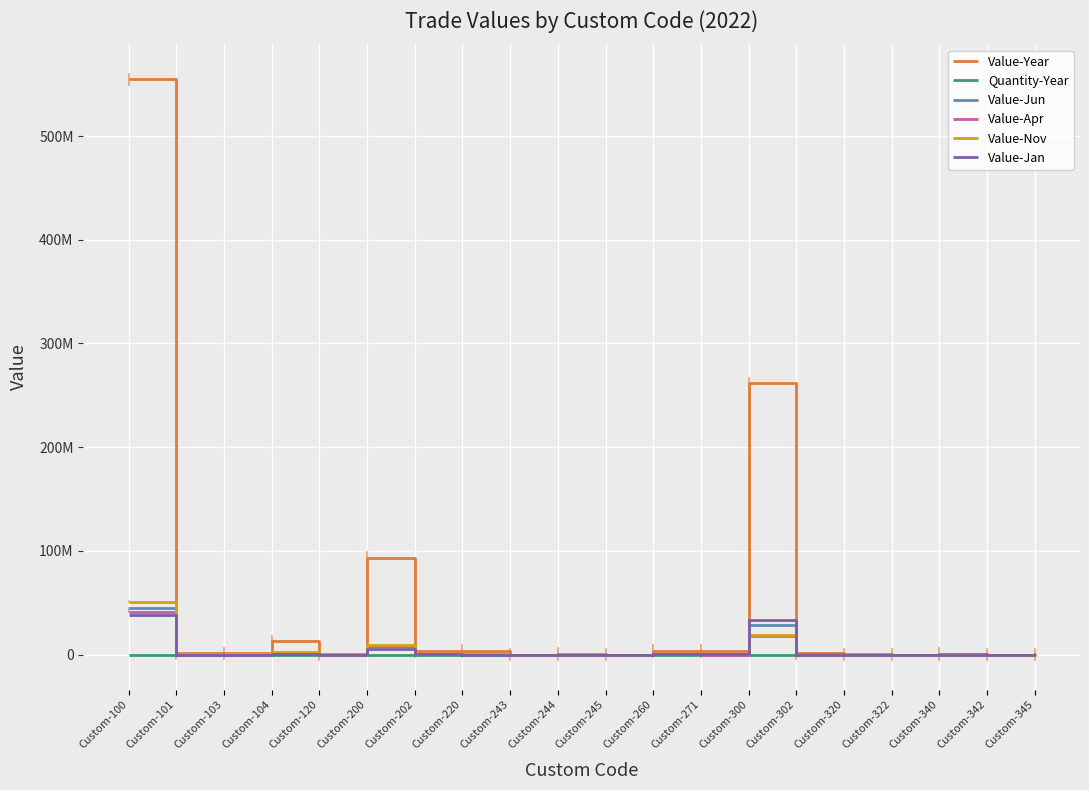

Where does the Value-Jan series first go above 85476?

Custom-100